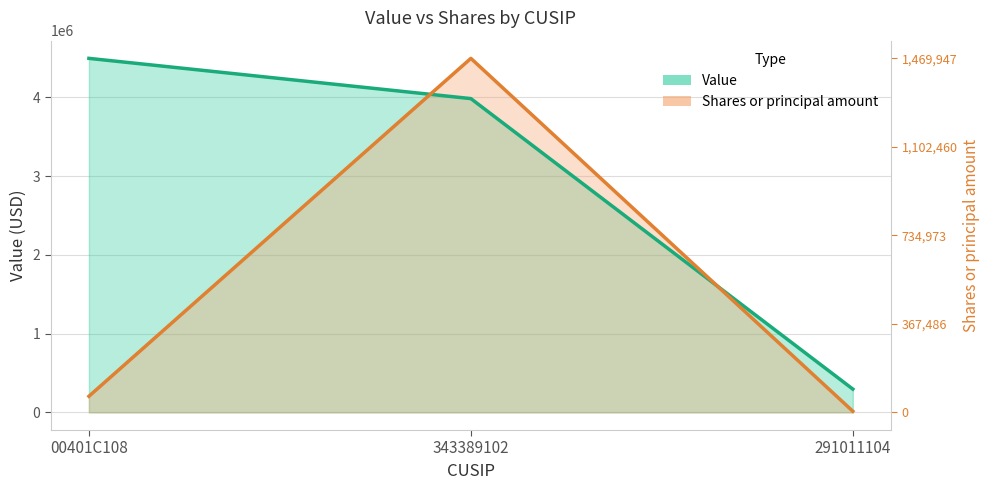

What is the sum of the Value values at 00401C108 and 291011104?

4790000.0